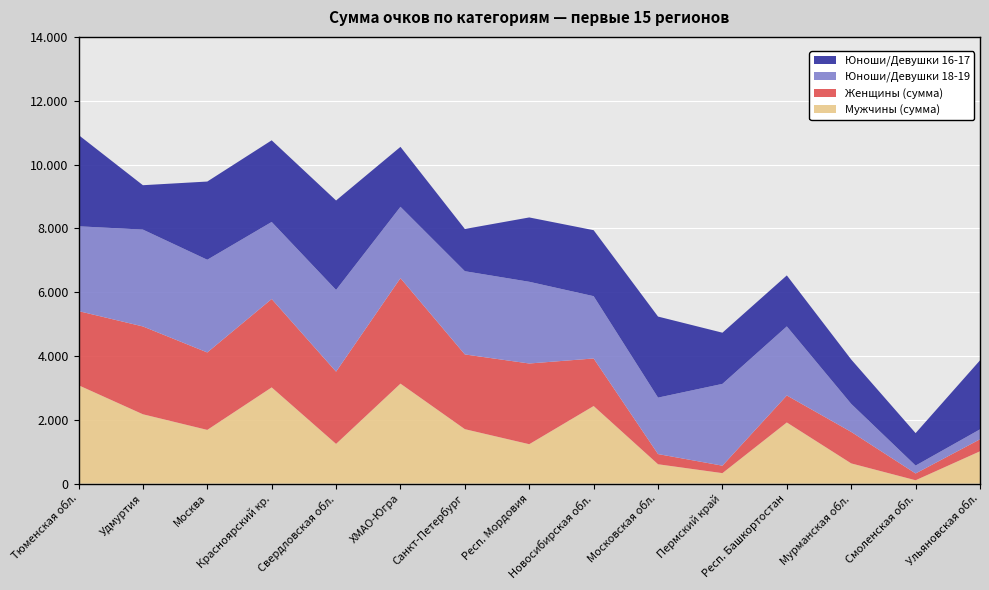

Reading right to left, transcribe all the data shown in this chart.

Мужчины (сумма): 1013.8	106.0	634.0	1917.0	329.0	607.5	2432.0	1235.8	1707.0	3134.0	1245.0	3016.0	1684.0	2174.0	3084.0
Женщины (сумма): 376.0	213.0	987.0	846.0	234.0	319.0	1490.5	2529.0	2342.0	3307.0	2264.0	2770.0	2427.0	2752.0	2323.0
Юноши/Девушки 18-19: 311.0	247.0	878.0	2164.0	2563.0	1769.0	1952.0	2561.0	2608.0	2234.0	2561.0	2414.0	2905.0	3035.0	2658.0
Юноши/Девушки 16-17: 2163.0	1017.0	1391.0	1598.0	1604.0	2540.0	2068.0	2016.0	1323.0	1879.0	2803.0	2559.0	2451.0	1391.0	2862.0